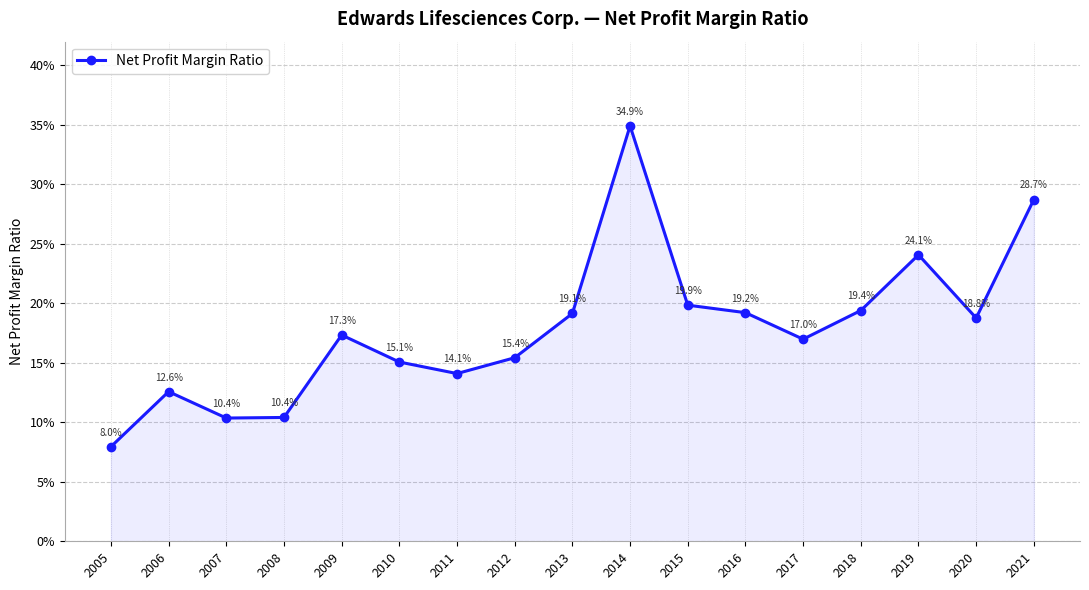

Does the chart display data point markers on the line(s)?

Yes